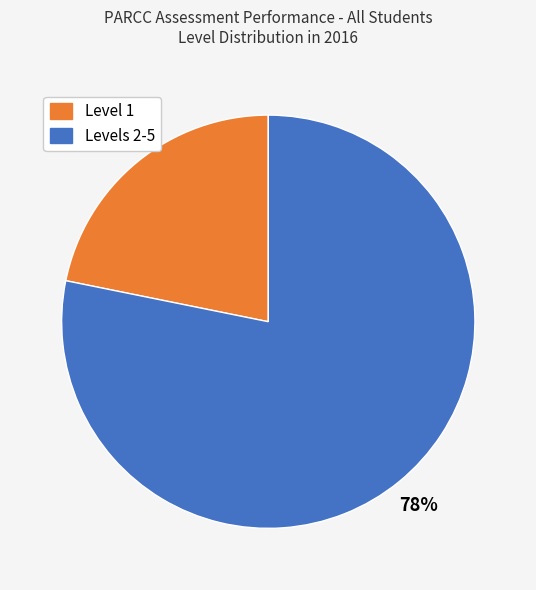

How many segments does this pie chart have?

2